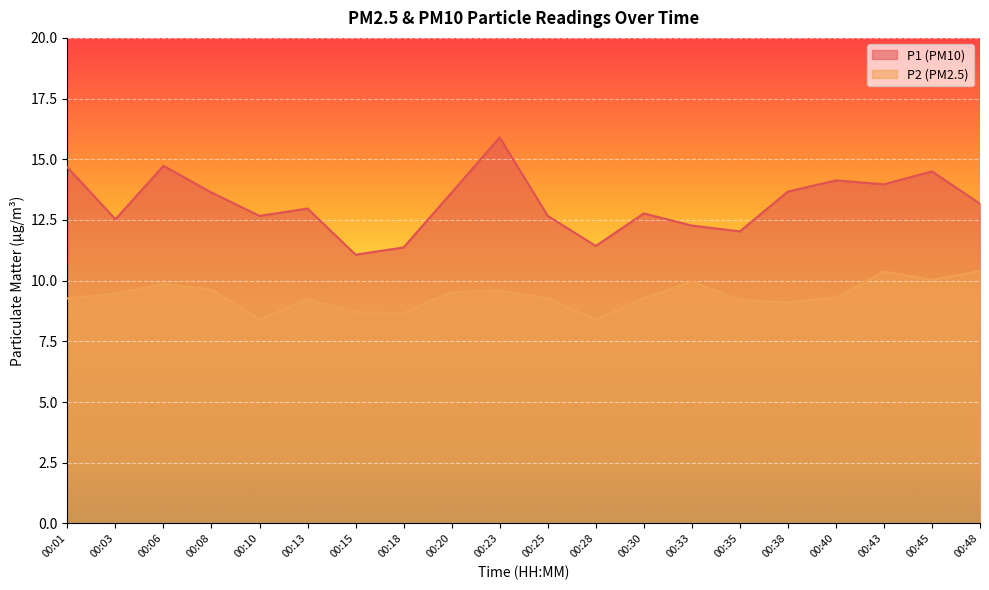

What is the value of the P1 point at the 20th from the left?

13.2